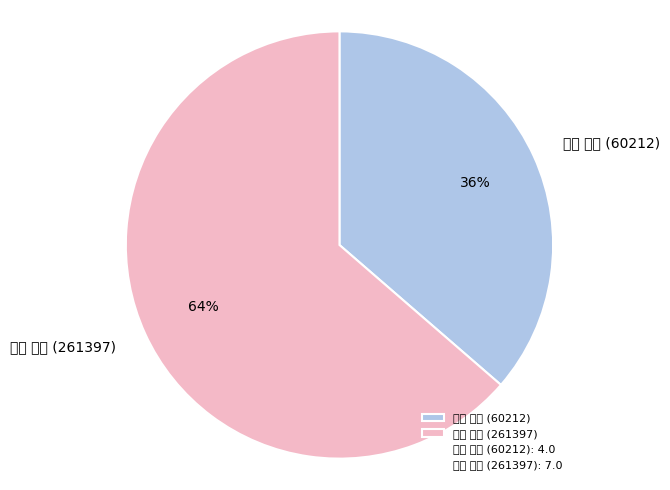

To the nearest percent, what percentage of the pie is 櫻井 明子 (261397)?

64%